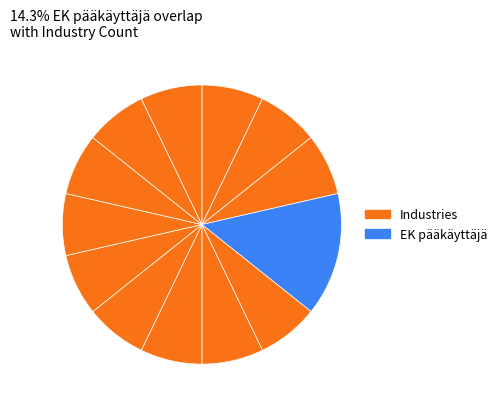

Which slice is the largest?

EK pääkäyttäjä